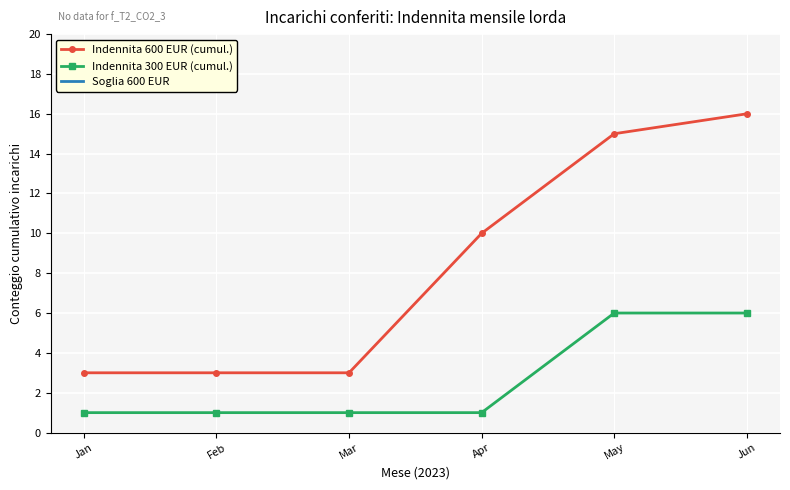

True or false: Indennita 300 and Indennita 600 cross at least once.

False